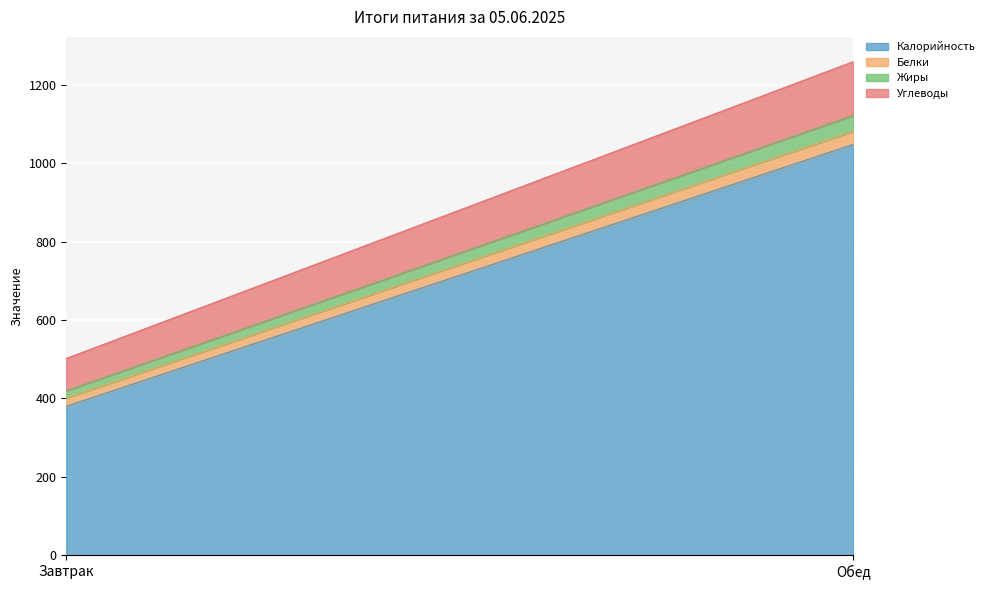

Is it true that Углеводы equals 137.2 at Обед?

True